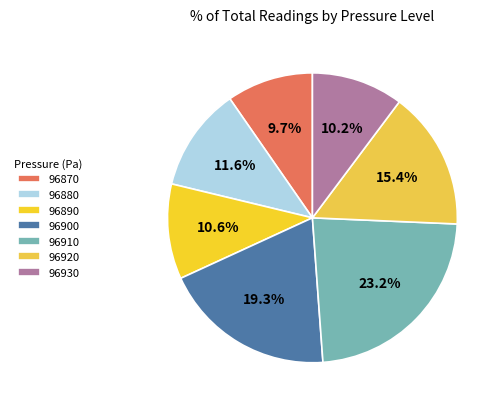

How many segments does this pie chart have?

7